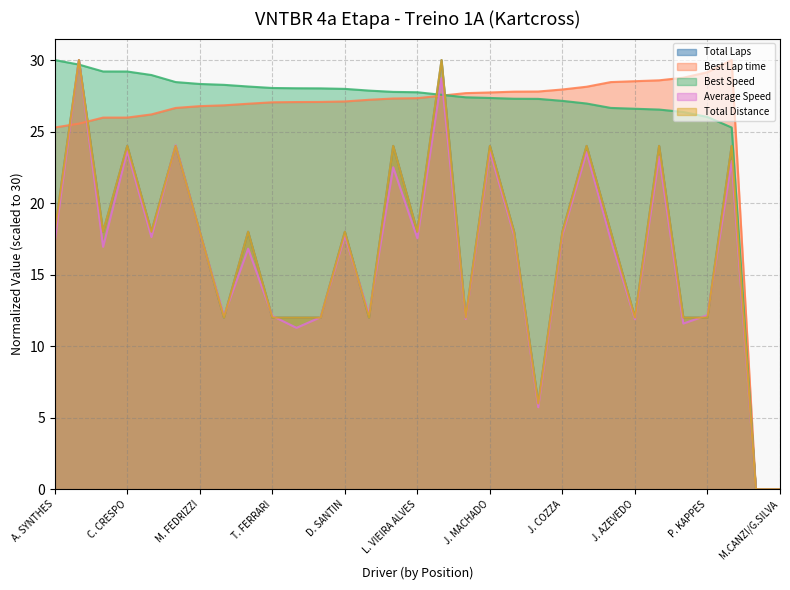

What is the sum of the Total Laps values at H. GENEIRO and P. KAPPES?

12.0